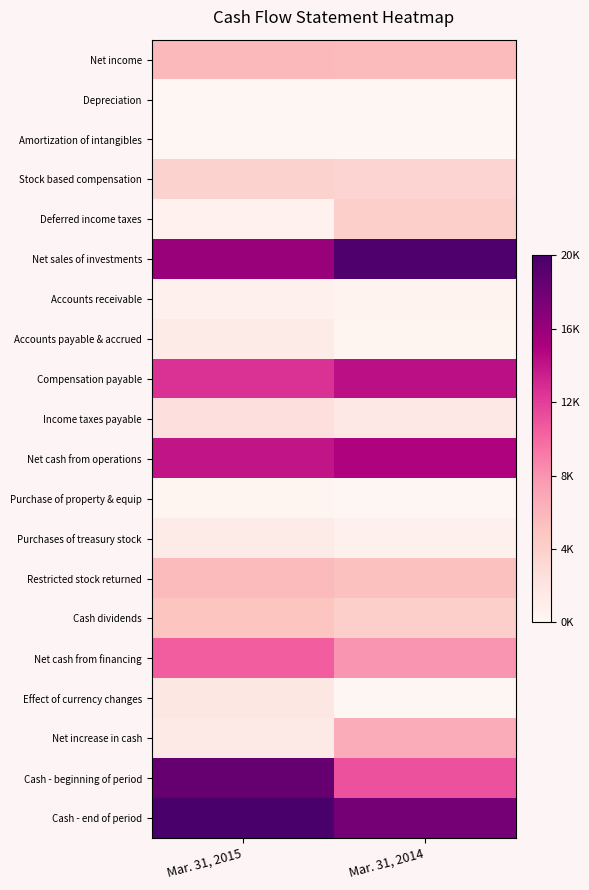

Which label corresponds to the largest value in the chart?

Mar. 31, 2015